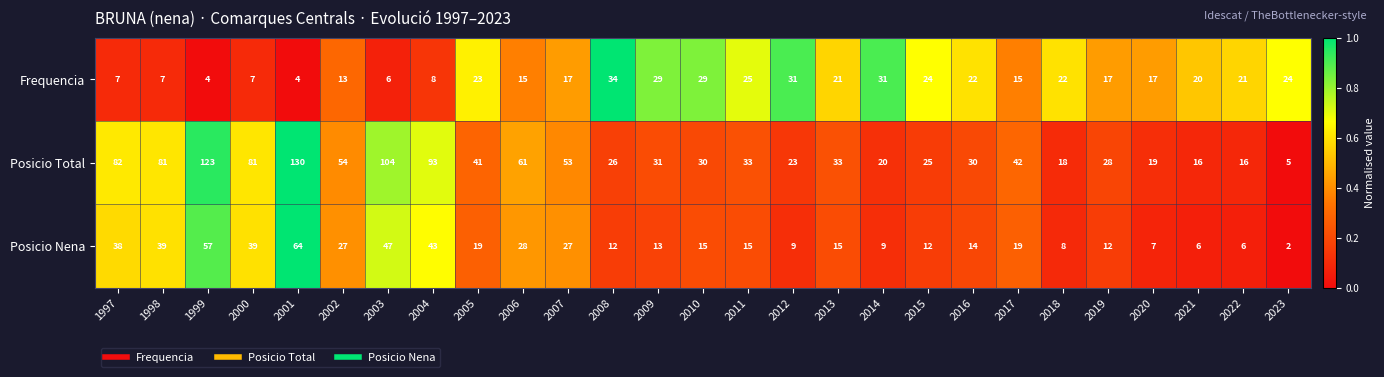

Count the number of data series in this chart.

3